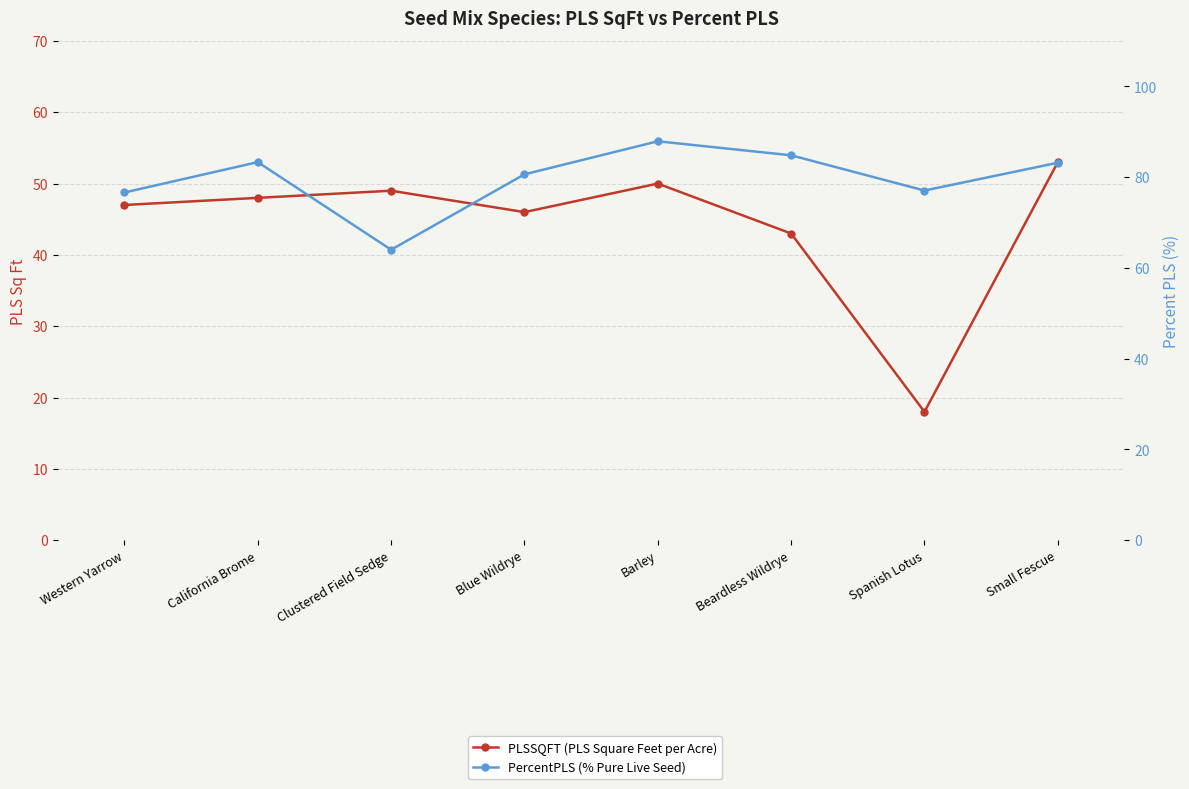

What are all the series names shown in the legend?

PLSSQFT (PLS Square Feet per Acre), PercentPLS (% Pure Live Seed)